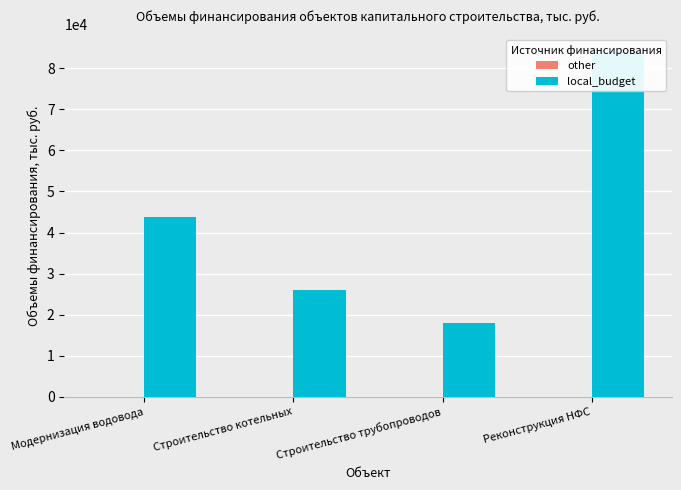

Reading left to right, what are all the values shown in this chart?

other: Модернизация водовода=0.0	Строительство котельных=0.0	Строительство трубопроводов=0.0	Реконструкция НФС=0.0
local_budget: Модернизация водовода=43715.0	Строительство котельных=26035.0	Строительство трубопроводов=17886.5	Реконструкция НФС=83979.9